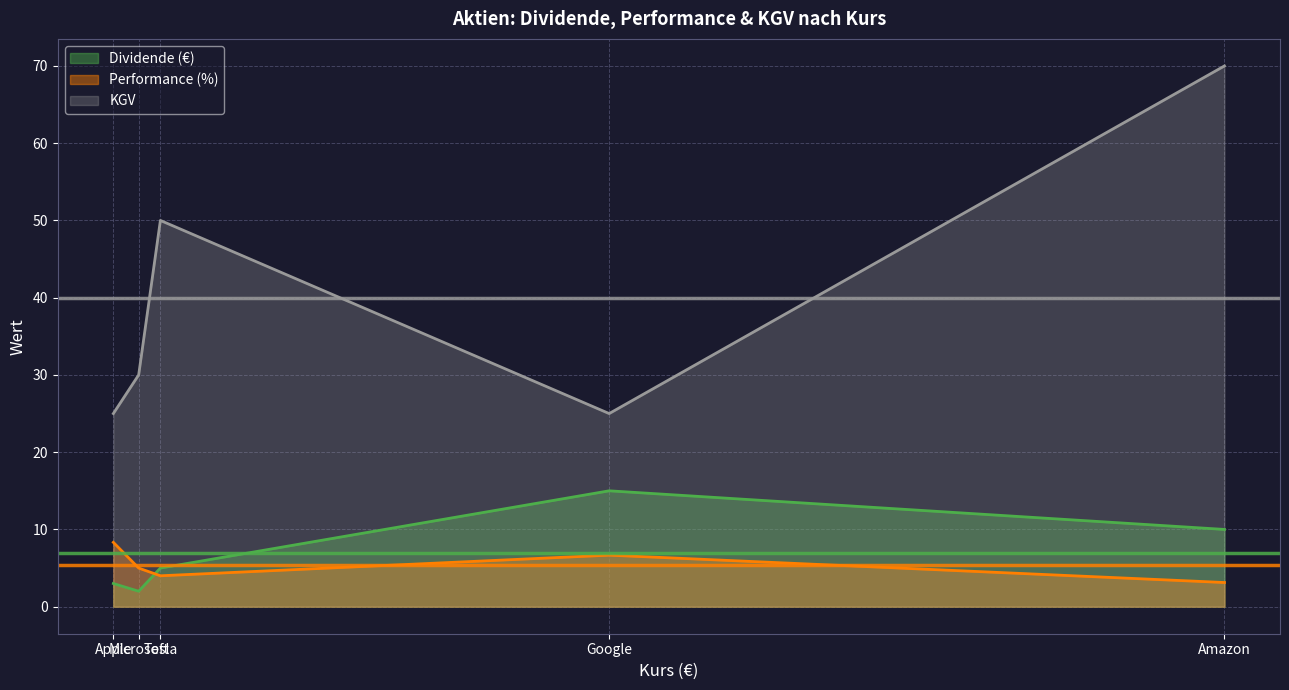

What is the spread (max minus min) of values at Google?

18.3